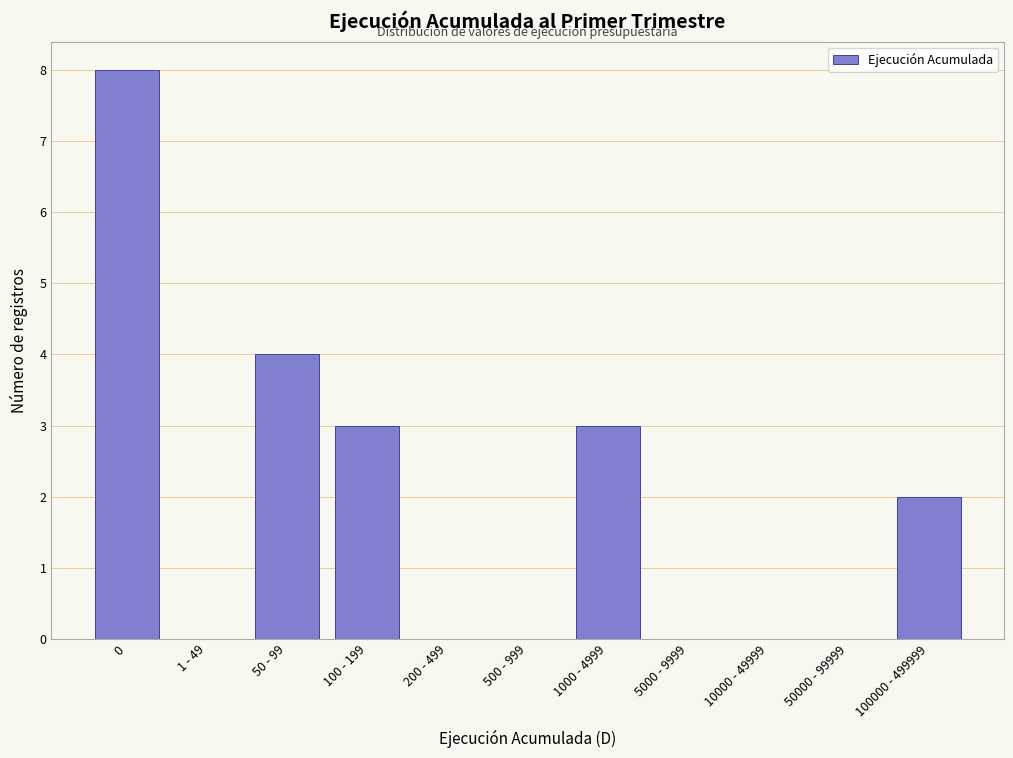

Reading left to right, what are all the values shown in this chart?

0=8	1 - 49=0	50 - 99=4	100 - 199=3	200 - 499=0	500 - 999=0	1000 - 4999=3	5000 - 9999=0	10000 - 49999=0	50000 - 99999=0	100000 - 499999=2